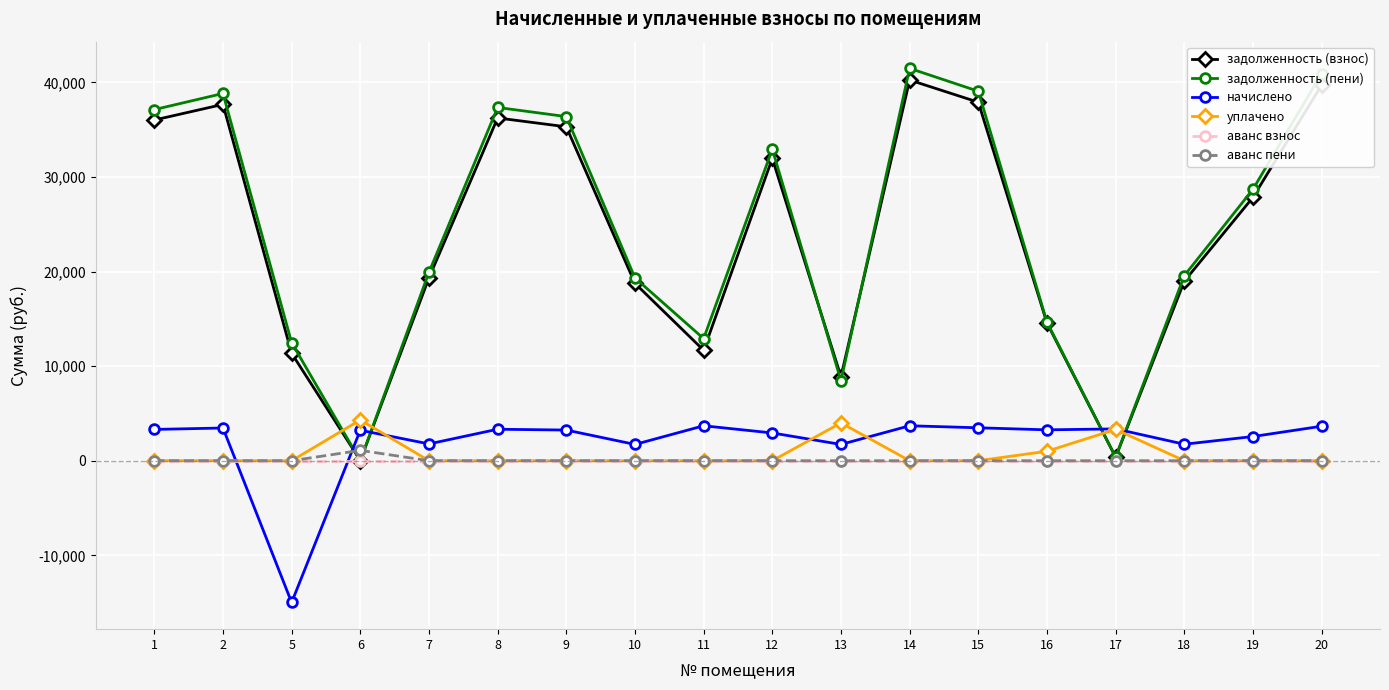

Which series has the largest range (max minus min)?

задолженность (пени)